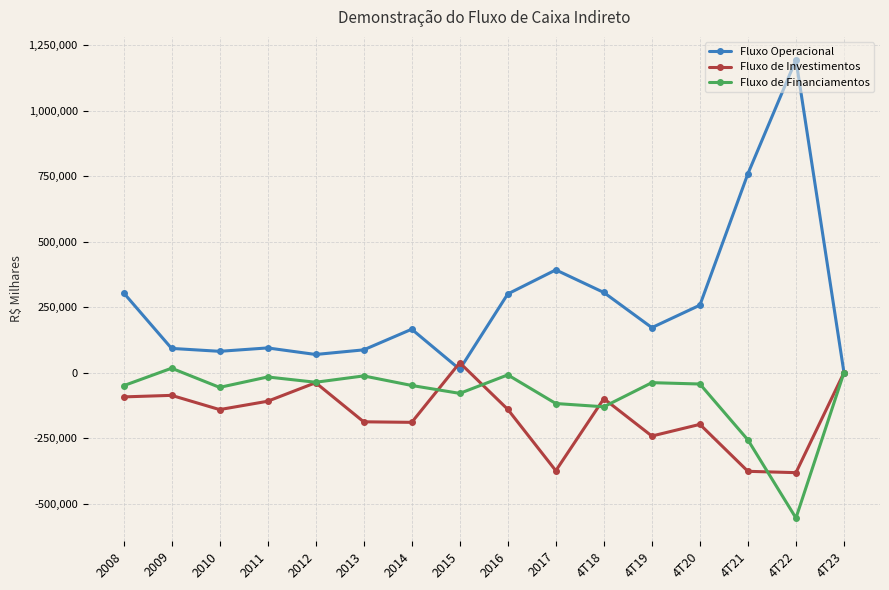

Which series has the largest total across all categories?

Fluxo Operacional